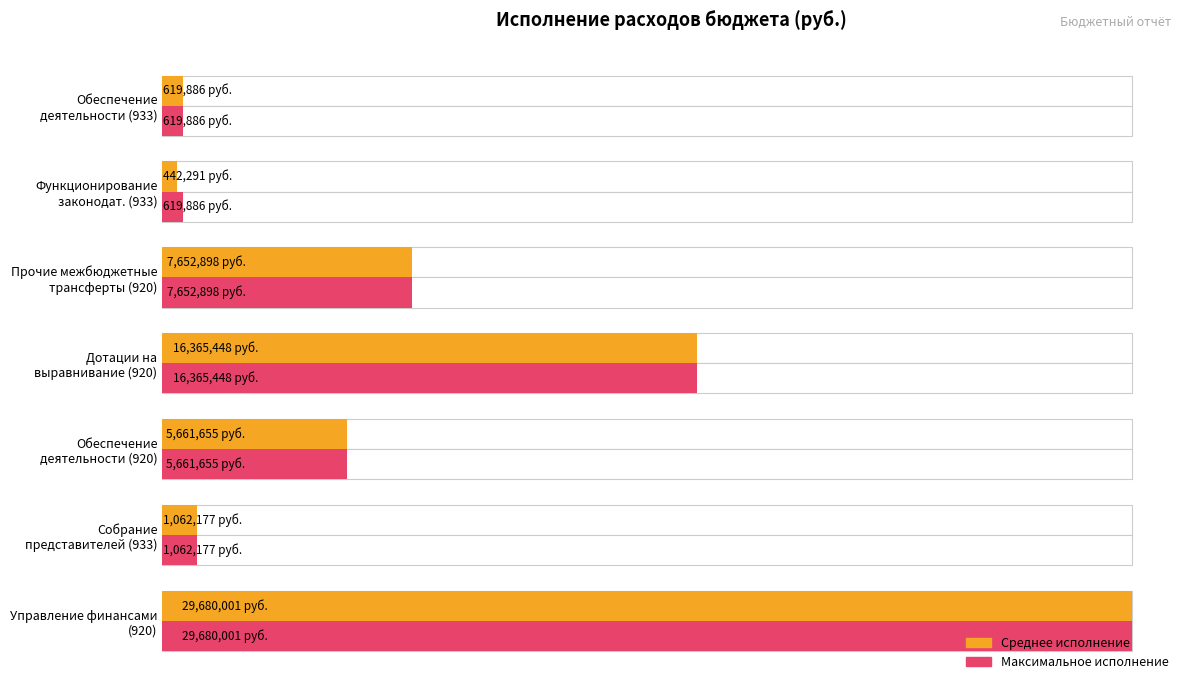

What is the lowest value of the Максимальное исполнение series?

619886.2